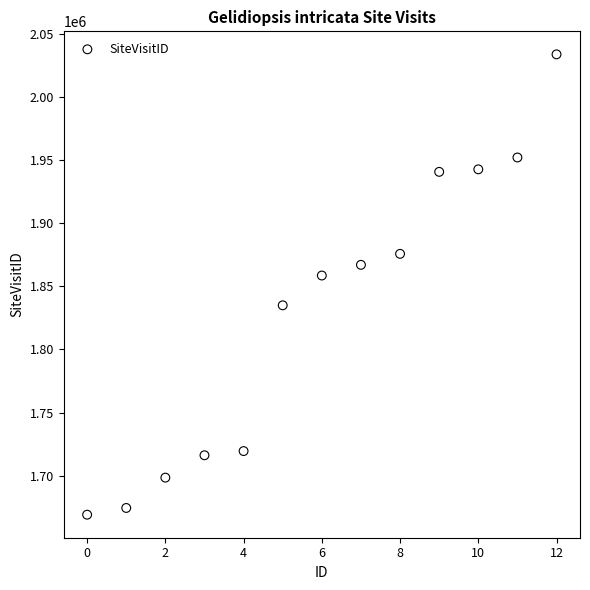

What Y value in the scatter plot is closest to 1851463?

1858603